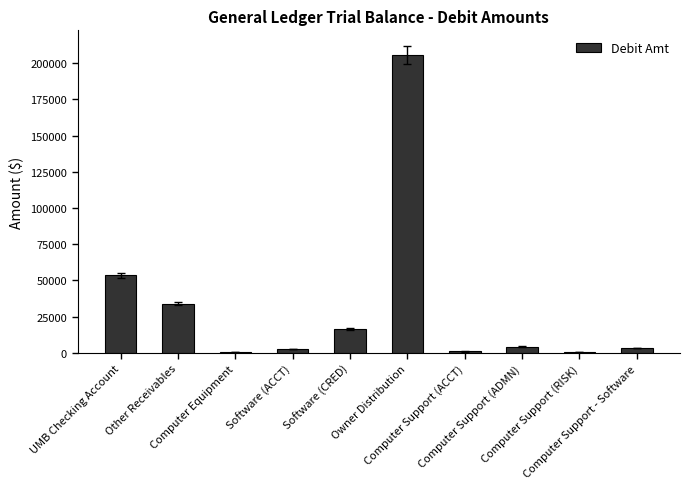

Where does the data first go above 4292?

UMB Checking Account